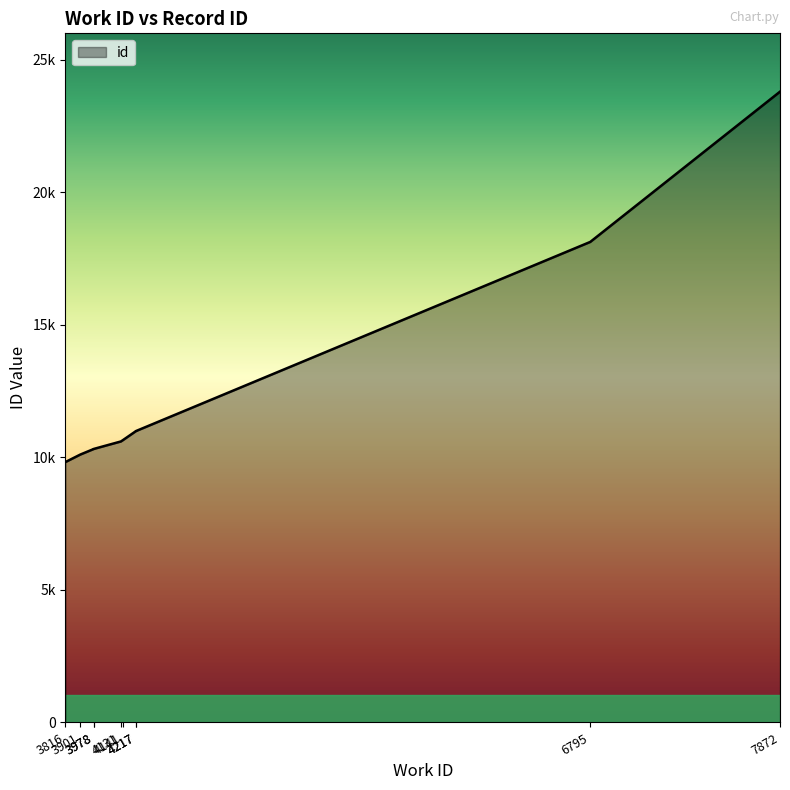

List the labels in order of value, largest first.

7872, 6795, 4217, 4217, 4141, 4131, 3978, 3978, 3901, 3816